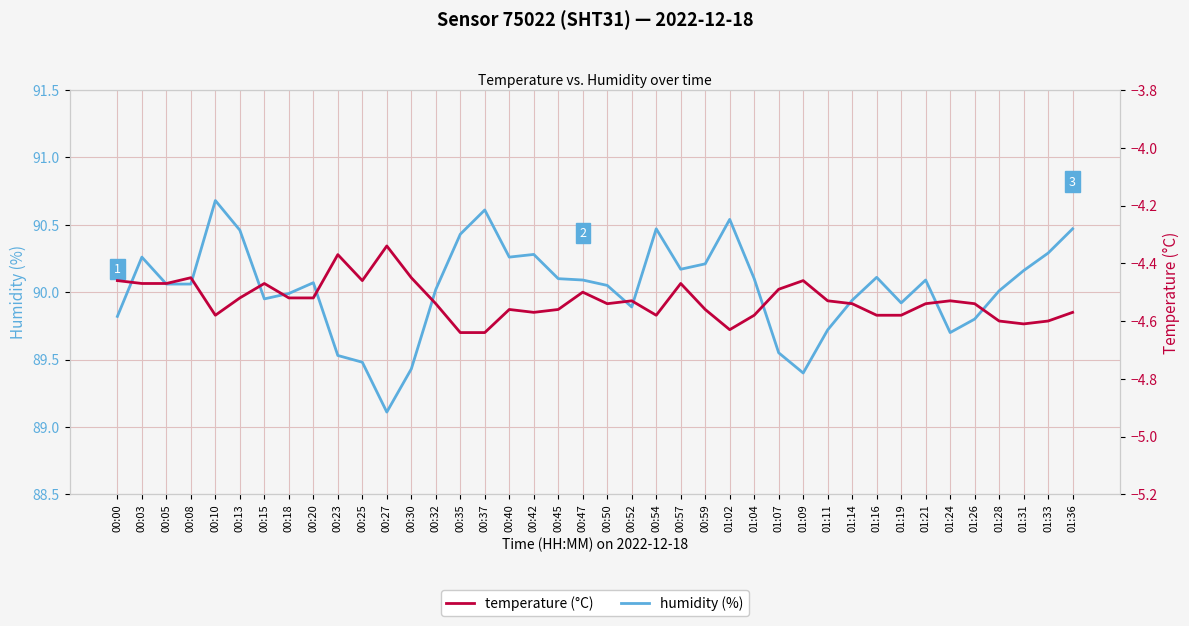

In humidity, how many points are lower than both neighbors (excluding endpoints)?

8